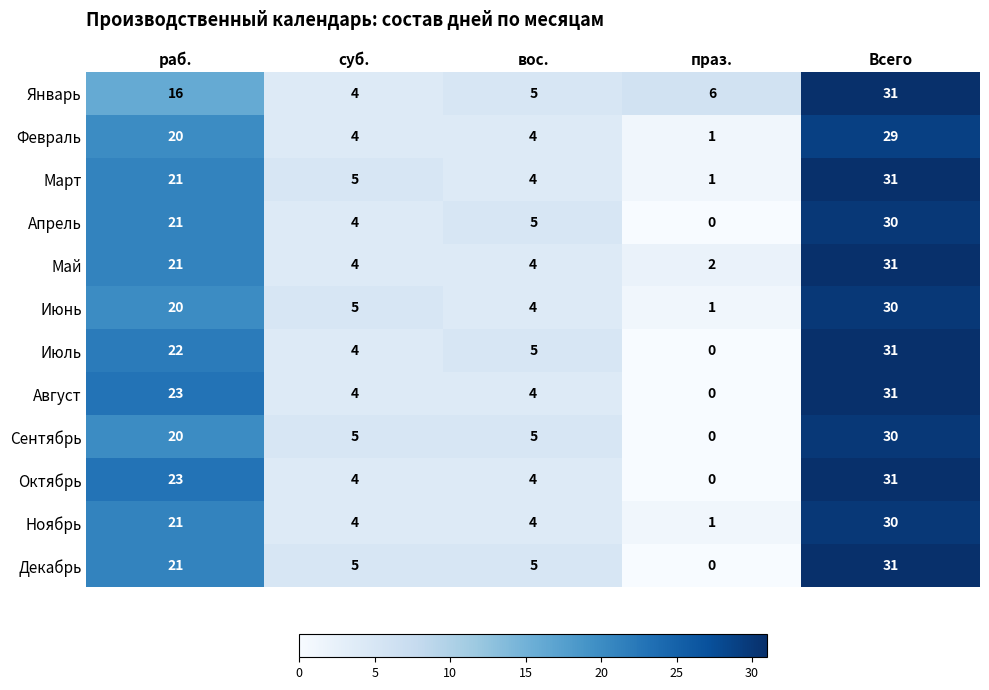

At how many categories does at least one series exceed 19?

2